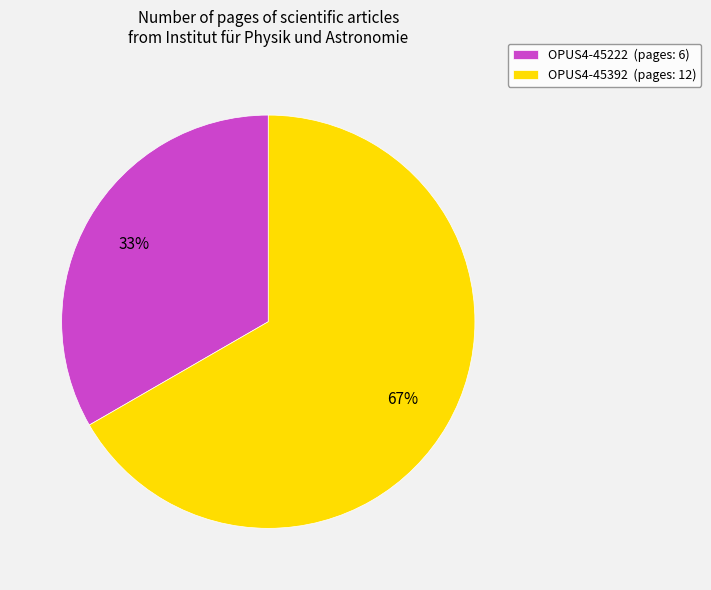

Is the sum of OPUS4-45392 (pages: 12) and OPUS4-45222 (pages: 6) greater than half?

Yes